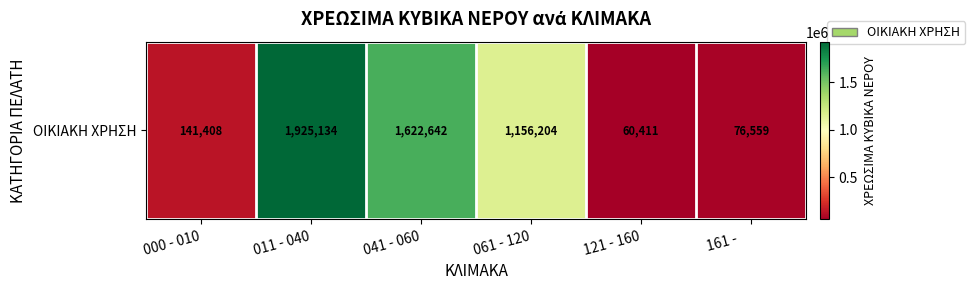

Count the number of categories in the chart.

6